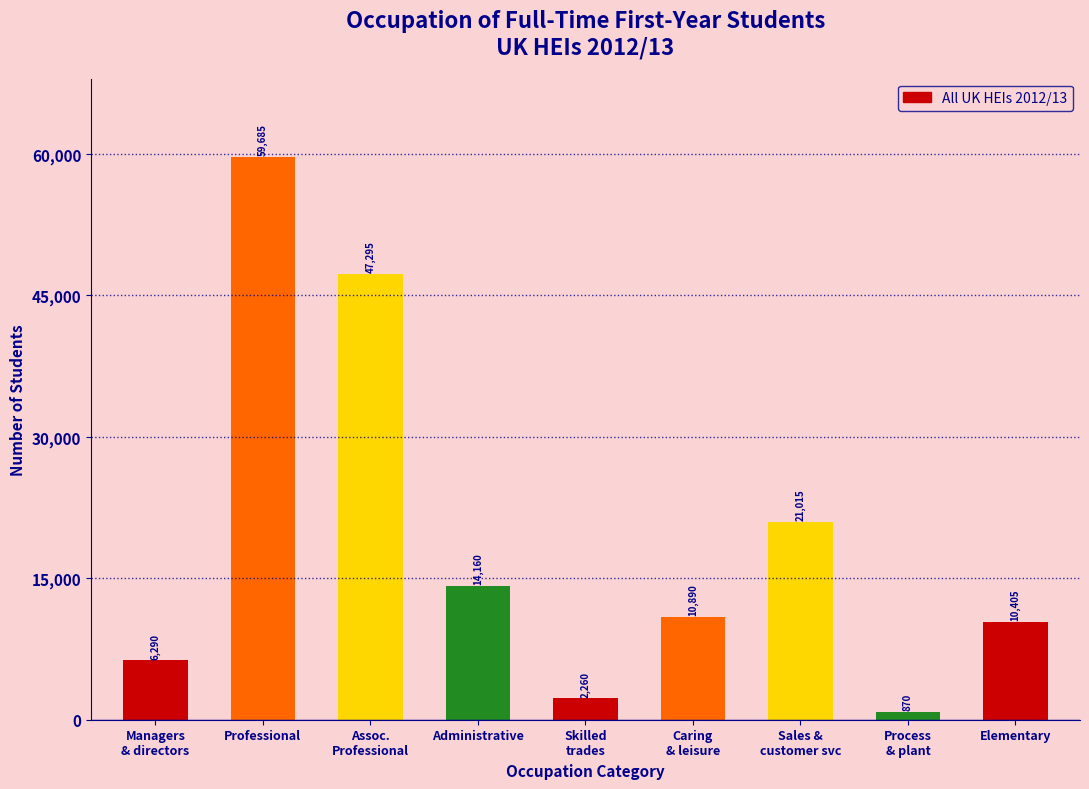

Reading left to right, list all the values displayed in this chart.

6290	59685	47295	14160	2260	10890	21015	870	10405